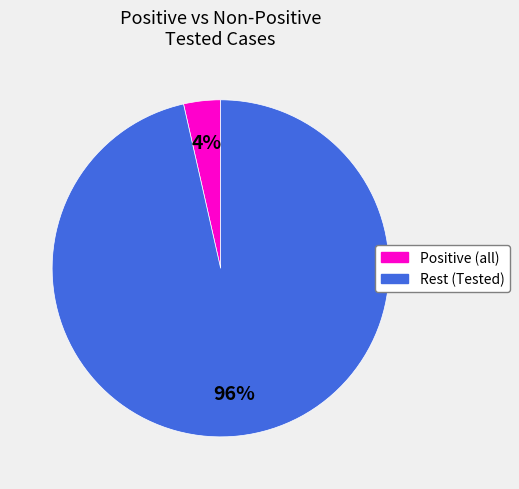

Does any single category account for the majority?

Yes